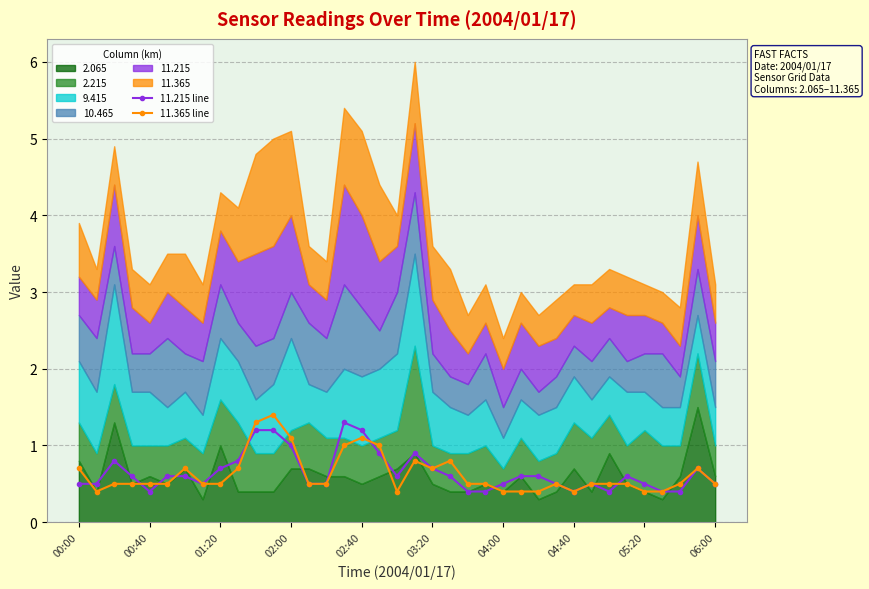

True or false: 11.215 line and 11.365 line intersect in this chart.

True